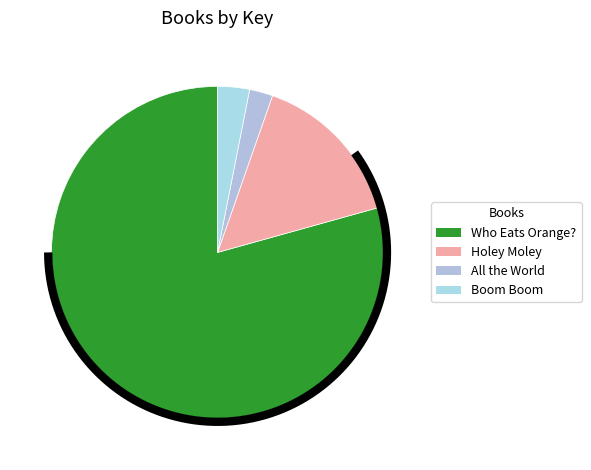

To the nearest percent, what is the average slice percentage?

25%